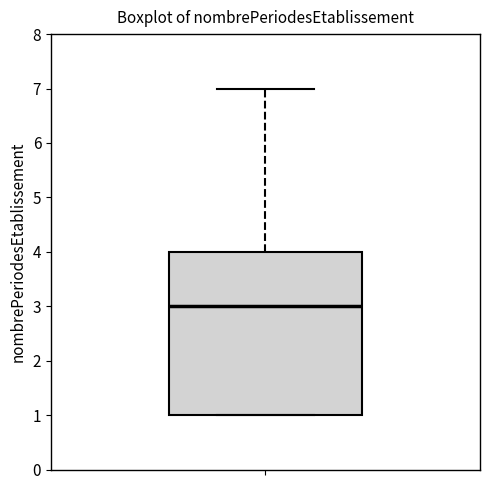

Transcribe this box plot: give where the median line is, the range the box spans, and where the two whiskers end, as read against the y-axis. The values are not printed on the chart, so give them approximately, as read against the axis.

median 3, box 1 to 4, whiskers 1 to 7